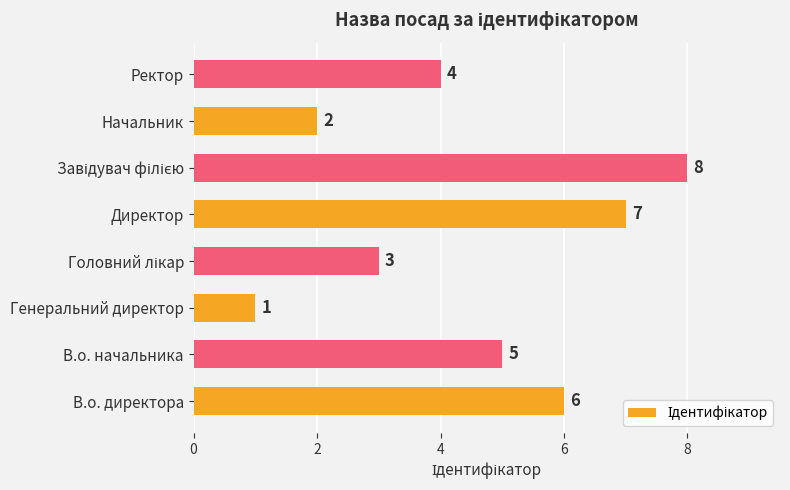

How many bars are there in total?

8